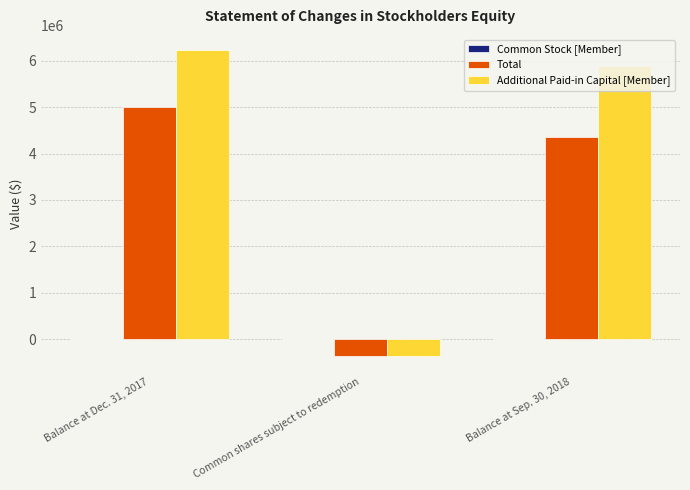

Which series changed the most between Balance at Dec. 31, 2017 and Common shares subject to redemption?

Additional Paid-in Capital [Member]